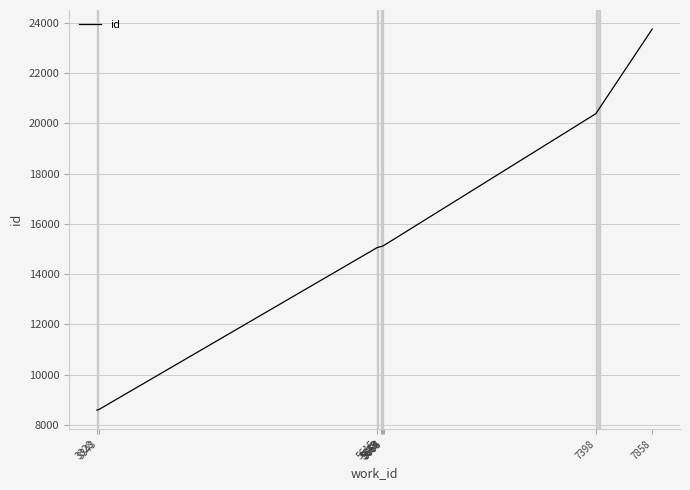

What is the minimum value shown in the chart?

8598